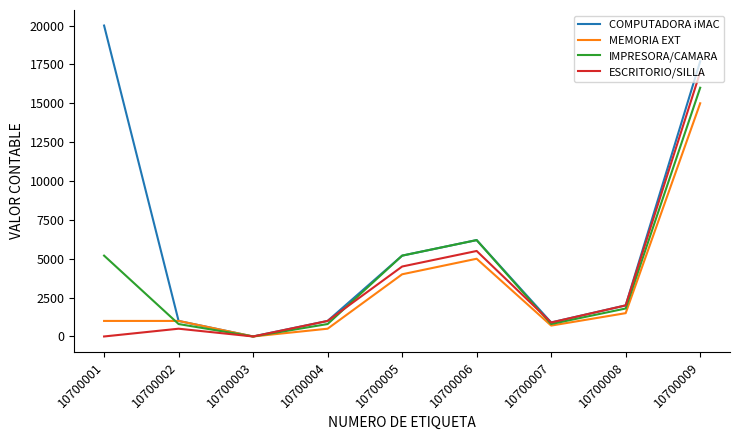

Which series has the widest spread of values?

COMPUTADORA iMAC